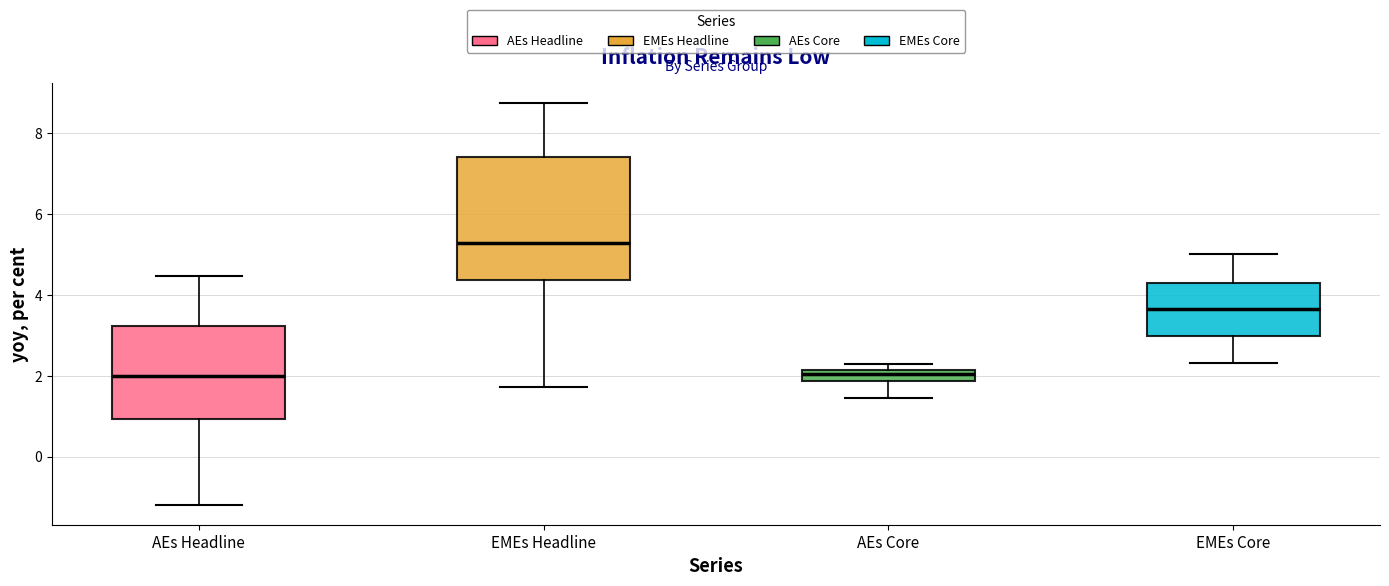

Which box's median line is the highest?

EMEs Headline